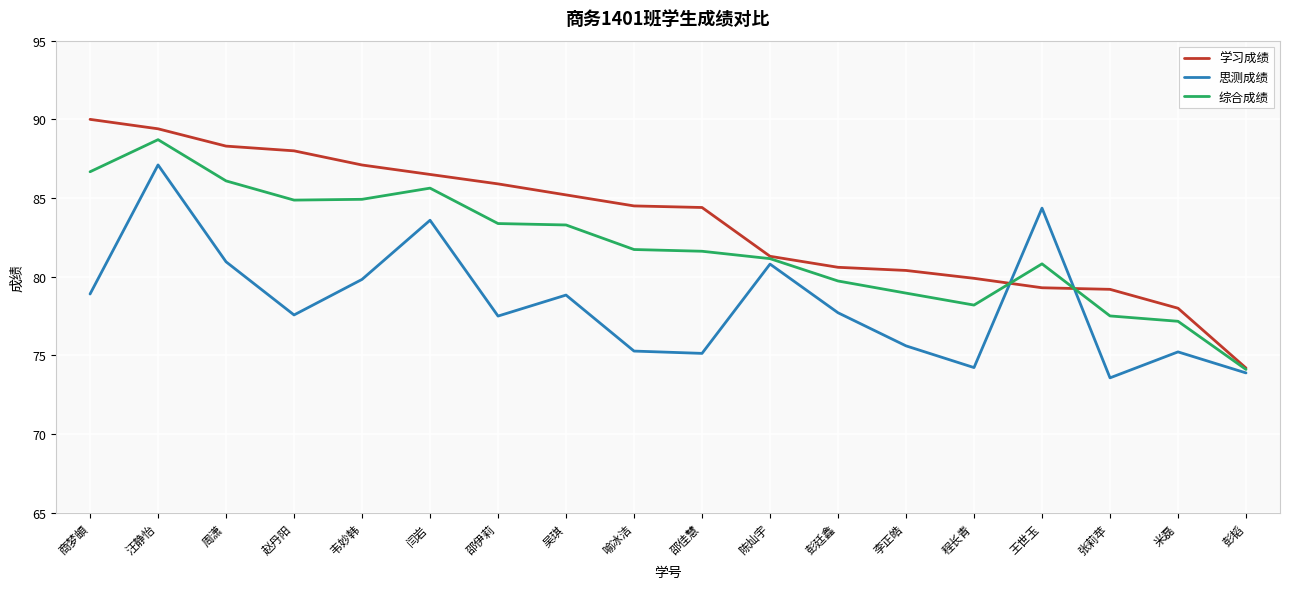

What are all the series names shown in the legend?

学习成绩, 思测成绩, 综合成绩